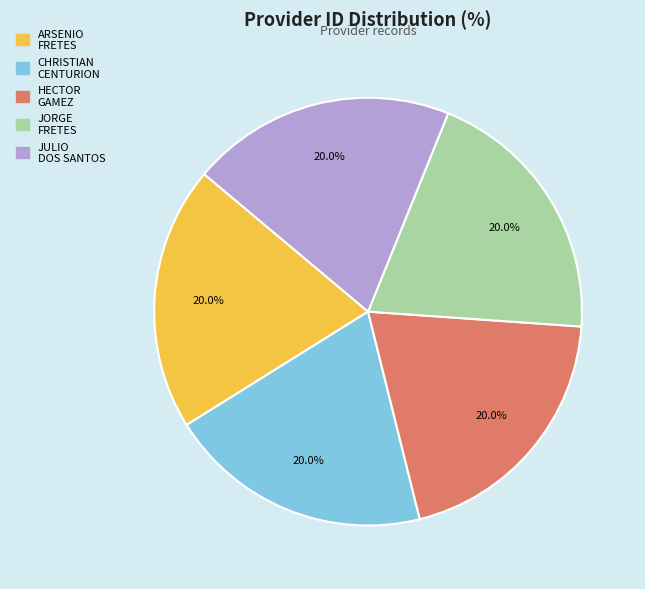

Does any single category account for the majority?

No